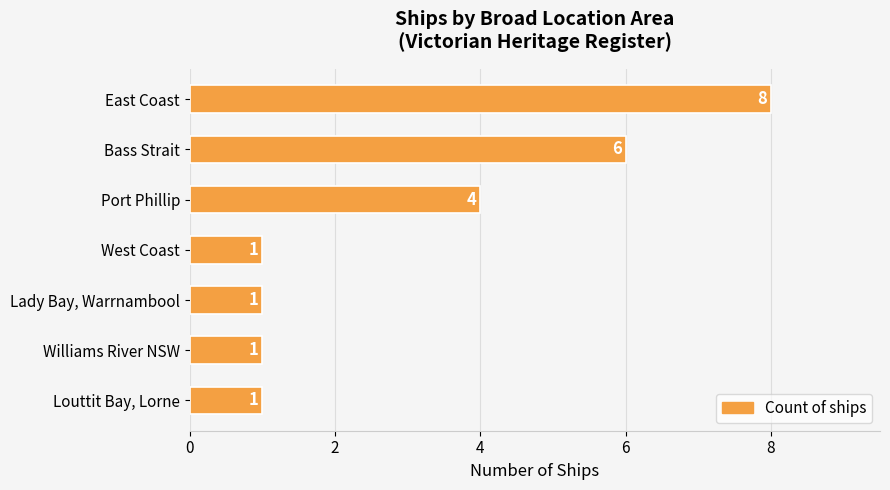

What is the label of the 4th bar from the bottom?

West Coast